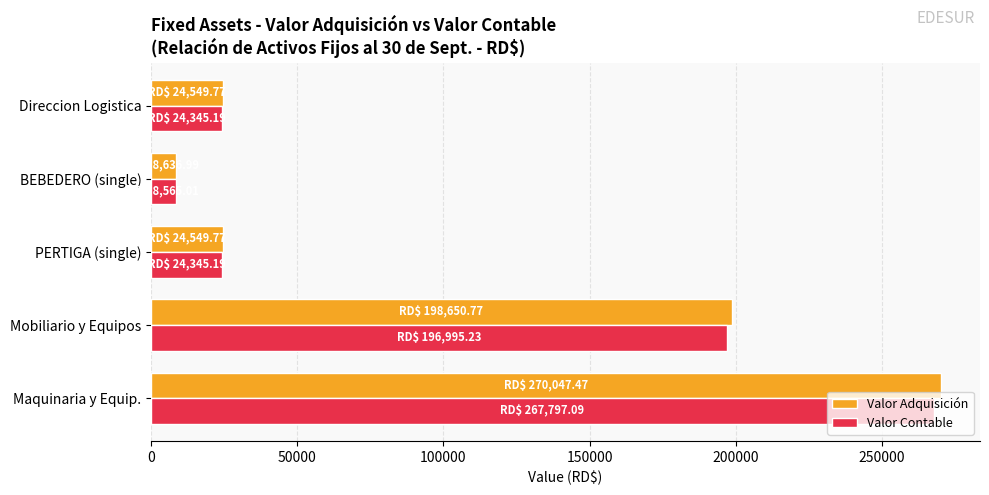

What is the difference between the second highest and minimum values in the Valor Contable series?

188430.2